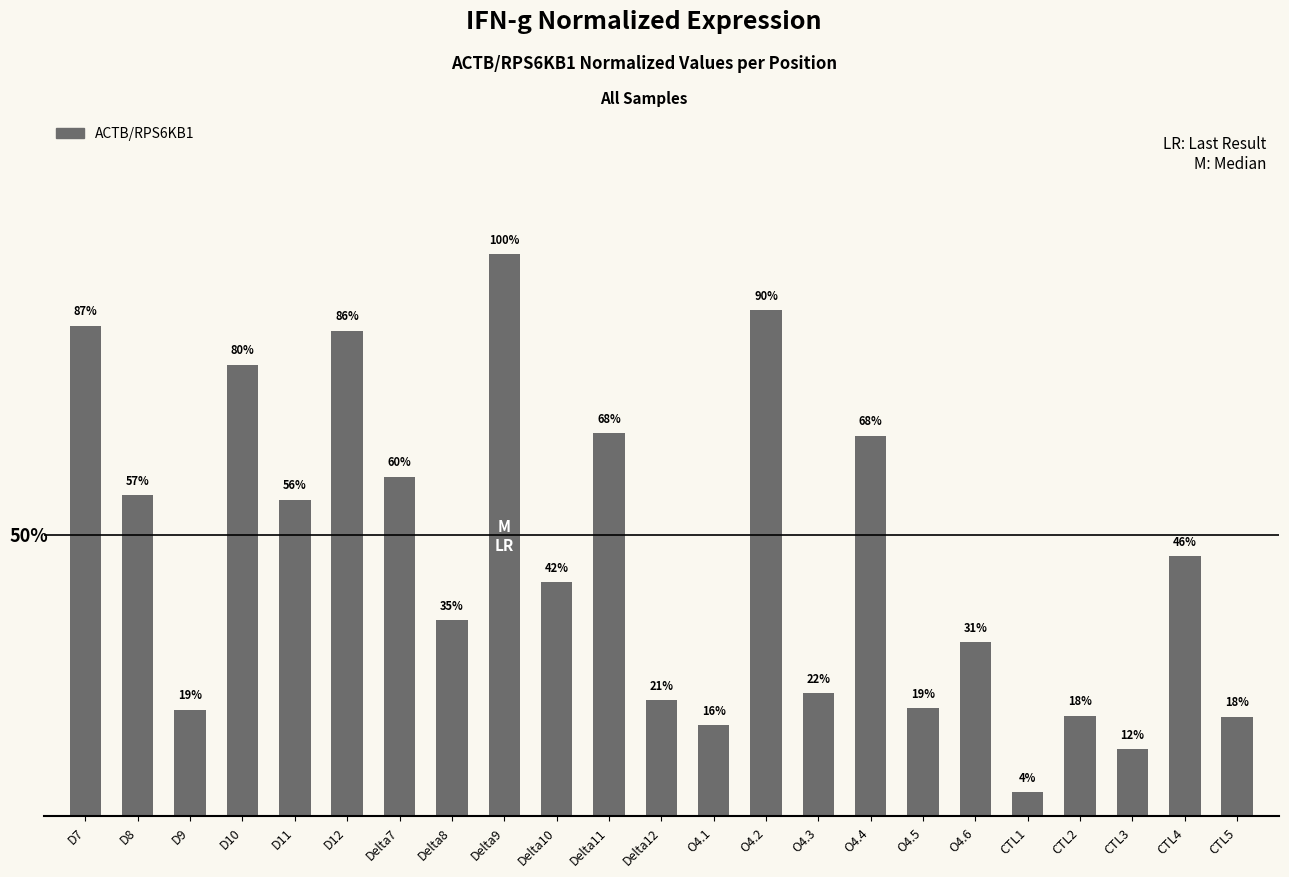

The chart shows a value of 0.0 at D9. True or false?

False